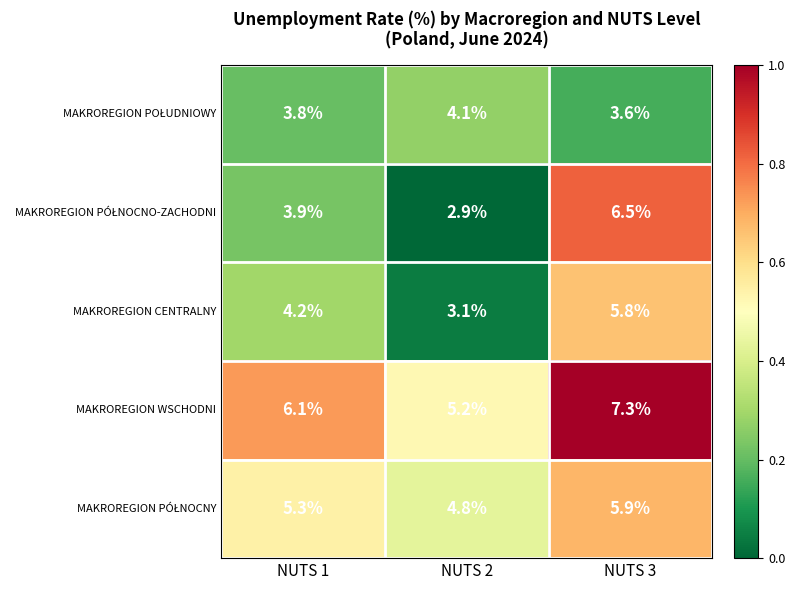

At which category is the sum across all series the highest?

NUTS 3